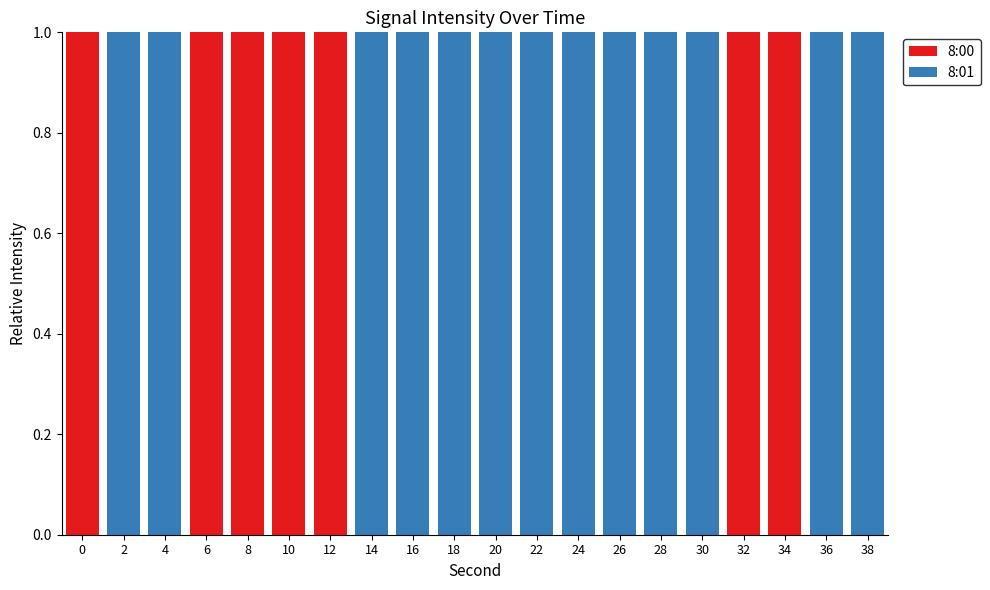

Does the chart contain stacked bars?

Yes